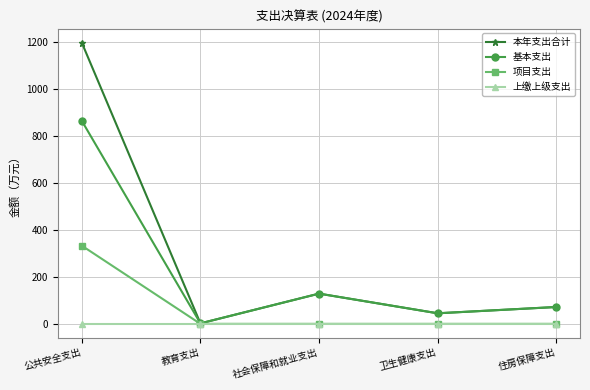

What is the maximum value for 项目支出?

333.1